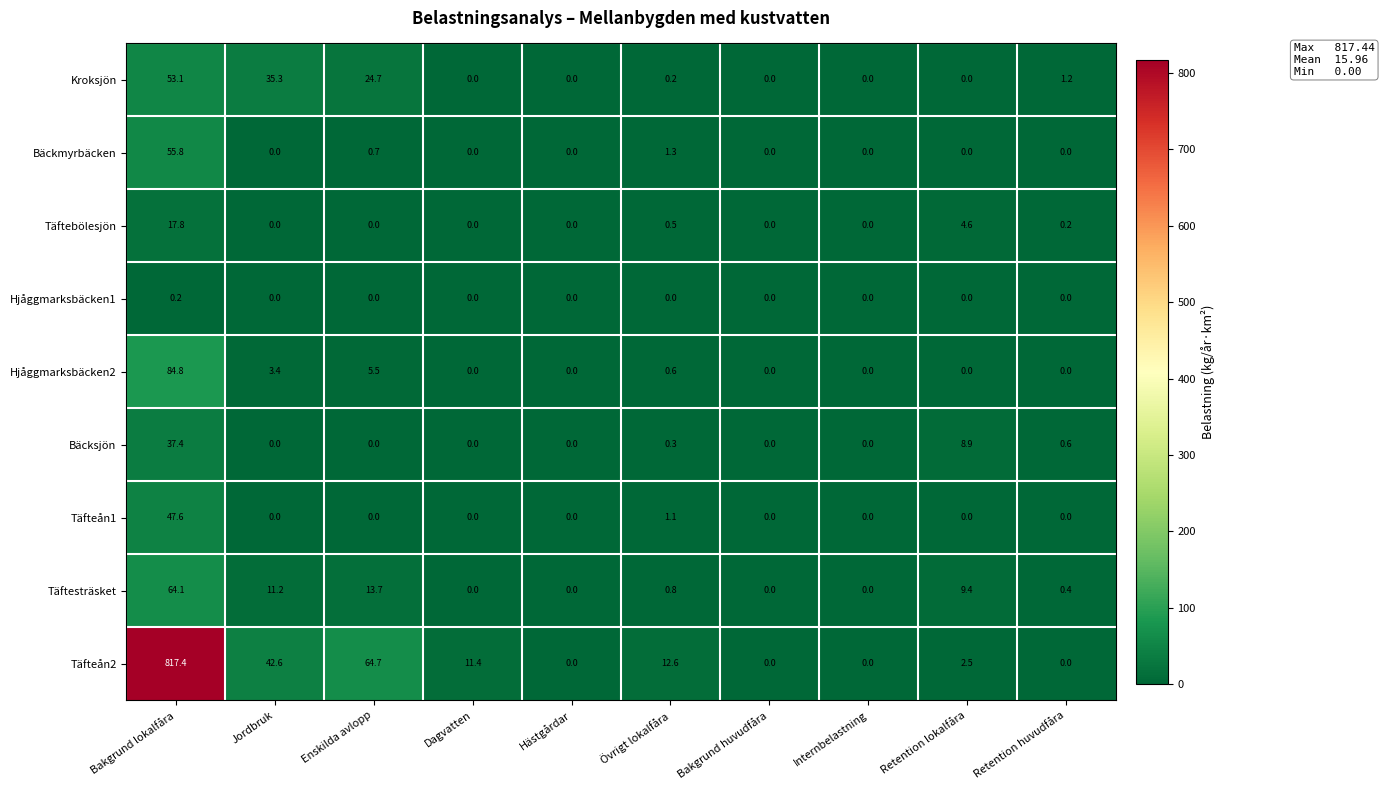

True or false: Täftebölesjön has a value of -9.6 at Jordbruk.

False